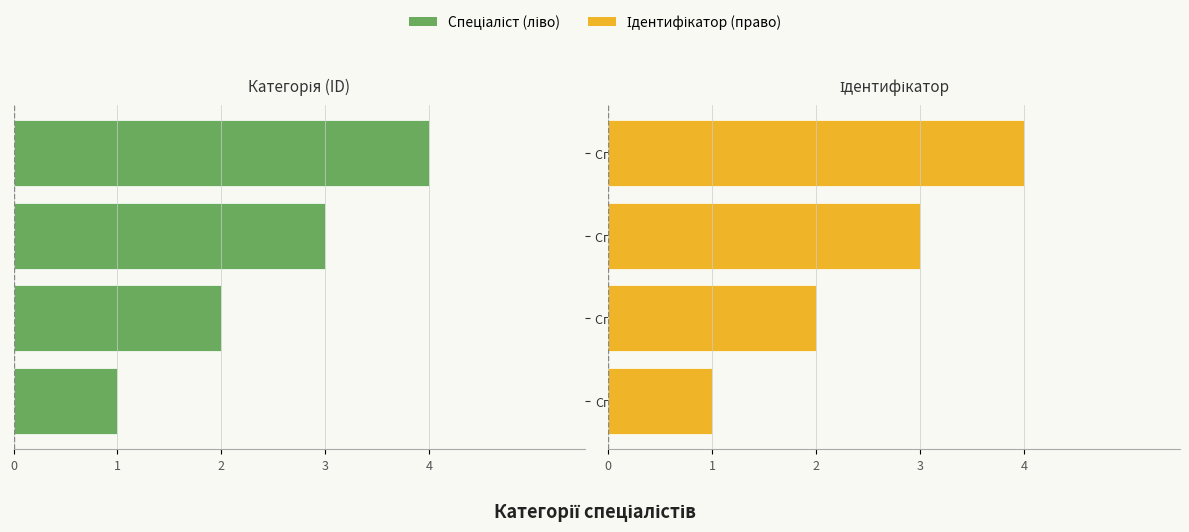

Which series has the largest range (max minus min)?

Спеціаліст (ліво)